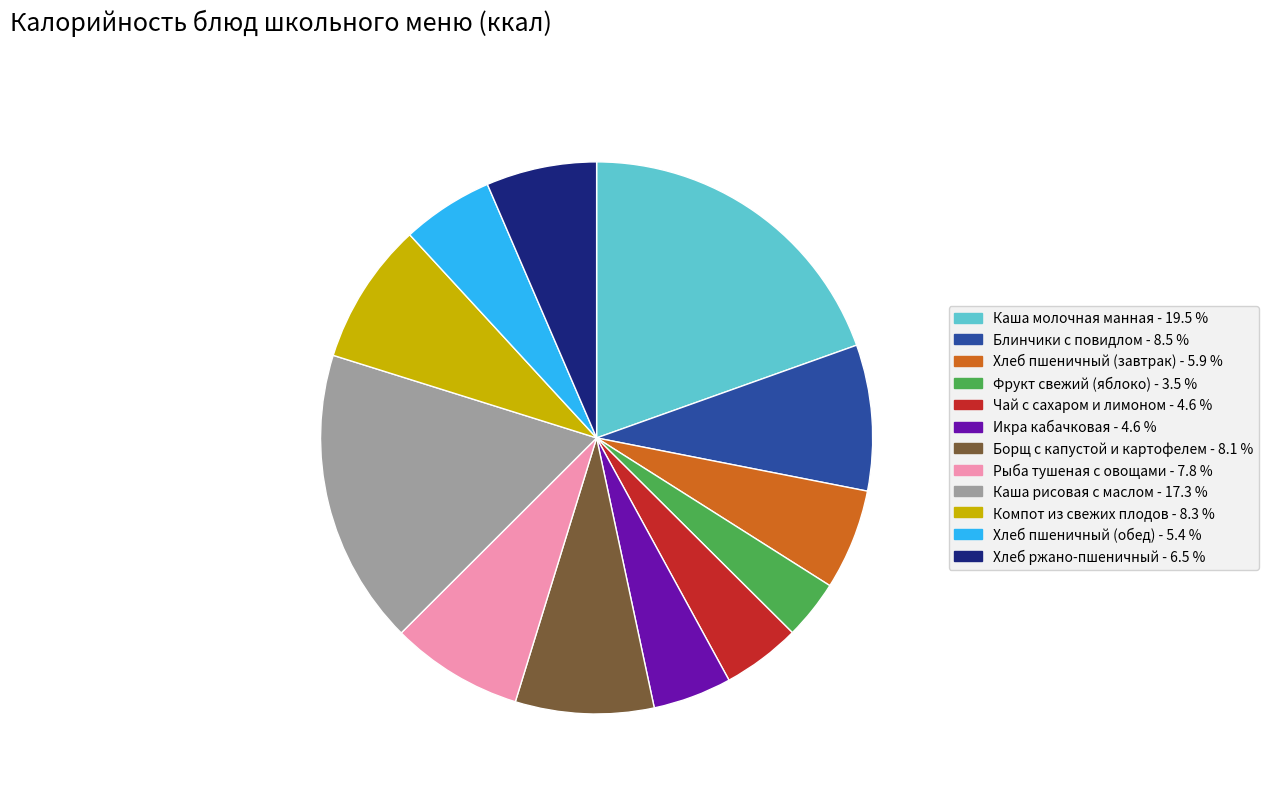

Between Хлеб пшеничный (завтрак) and Хлеб пшеничный (обед), which is larger?

Хлеб пшеничный (завтрак)